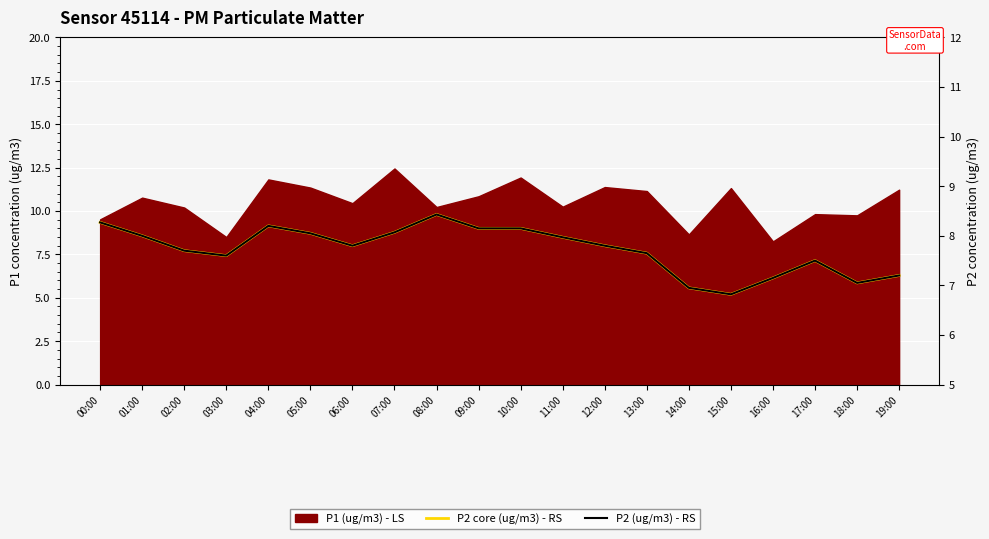

How many data points does each series have?

20